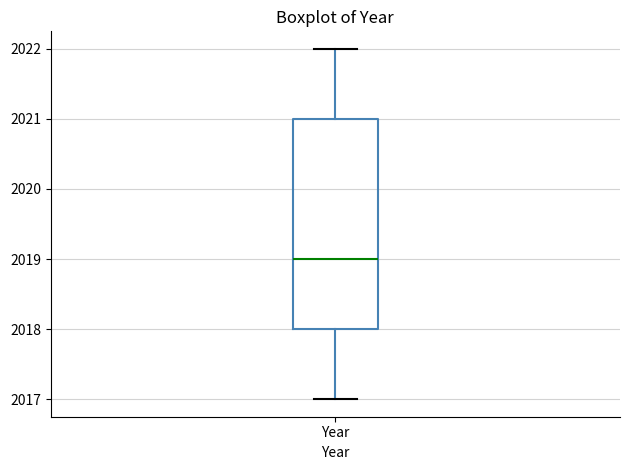

Where does the median line of the box for Year sit on the y-axis? The values are not printed on the chart, so give them approximately, as read against the axis.

2019